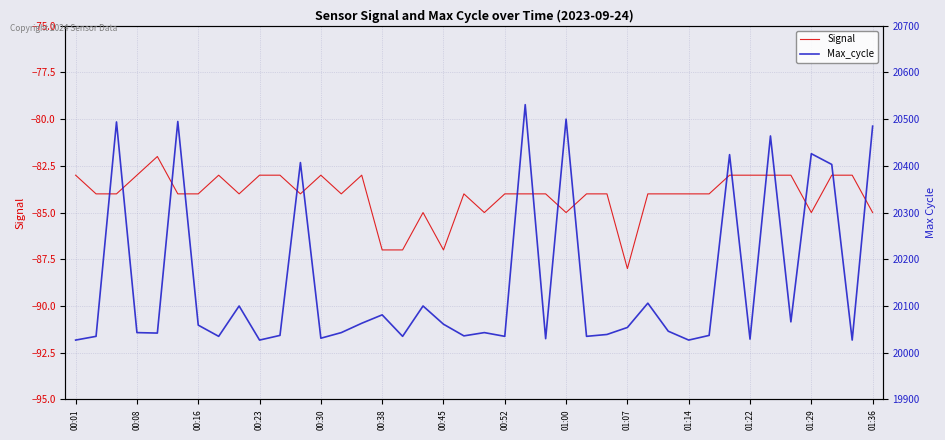

True or false: Signal has a value of -122 at 00:08.

False